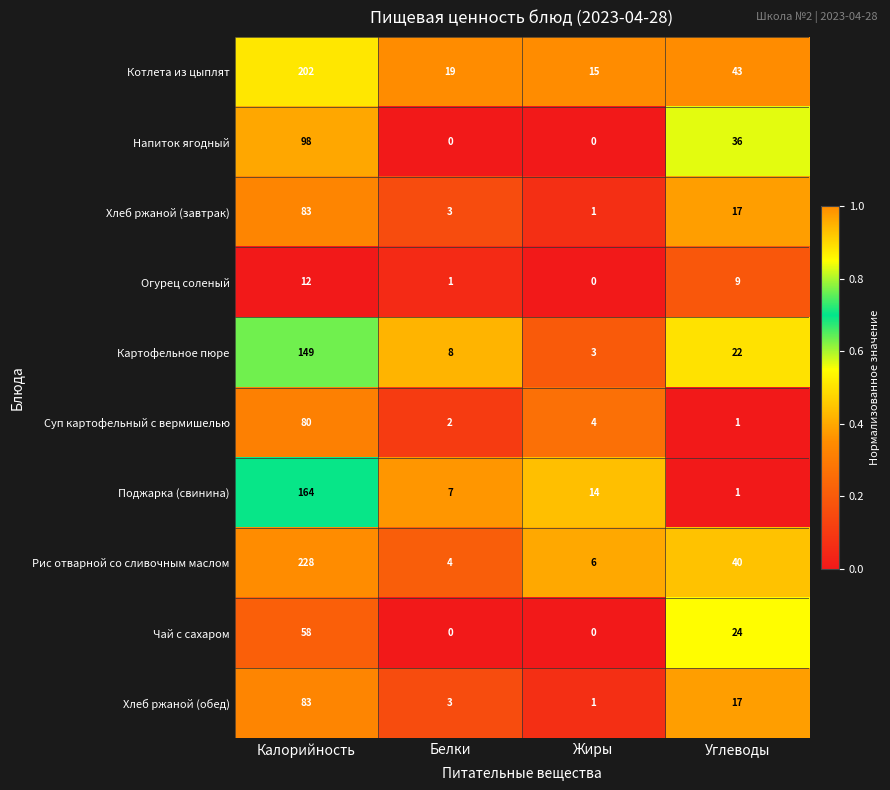

Which series changed the most between Белки and Жиры?

Поджарка (свинина)